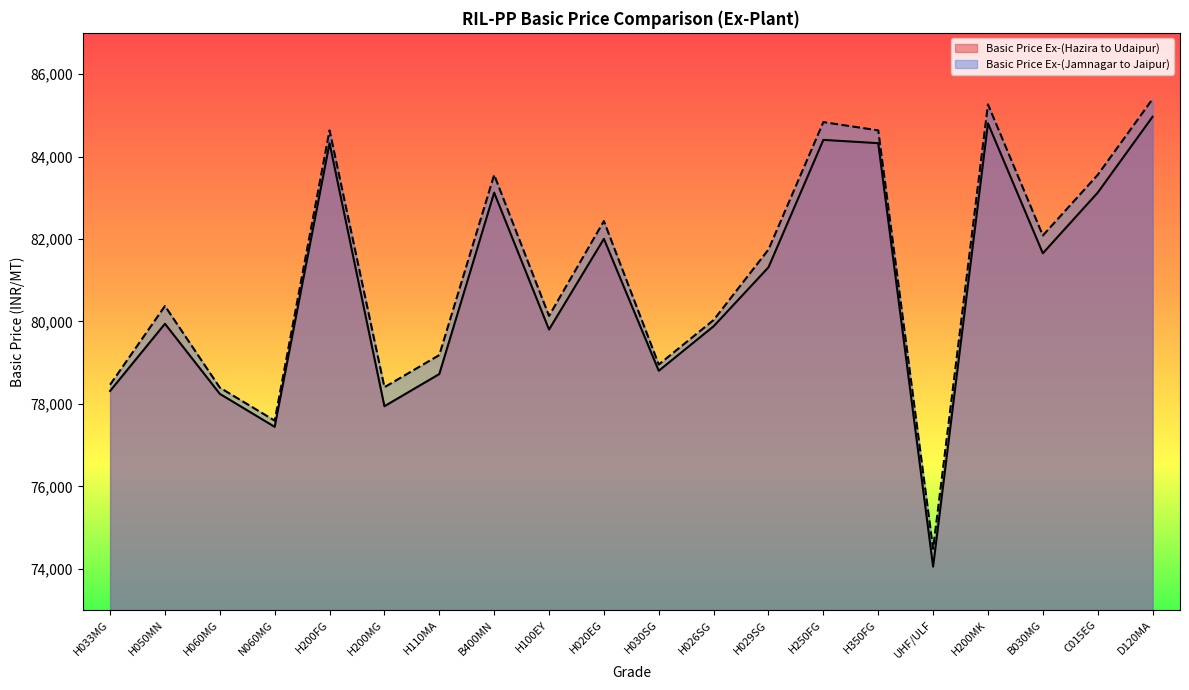

Reading left to right, extract all data points from this chart.

Basic Price Ex-(Hazira to Udaipur): 78314	79944	78244	77444	84324	77944	78724	83124	79804	82004	78804	79884	81314	84404	84324	74054	84804	81654	83124	84964
Basic Price Ex-(Jamnagar to Jaipur): 78465	80375	78395	77595	84635	78405	79185	83555	80135	82435	78955	80035	81745	84835	84635	74485	85265	82085	83555	85395